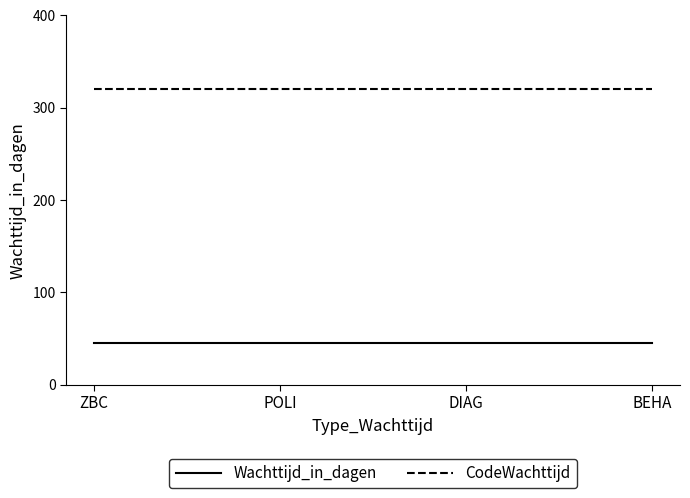

What is the greatest value displayed?

320